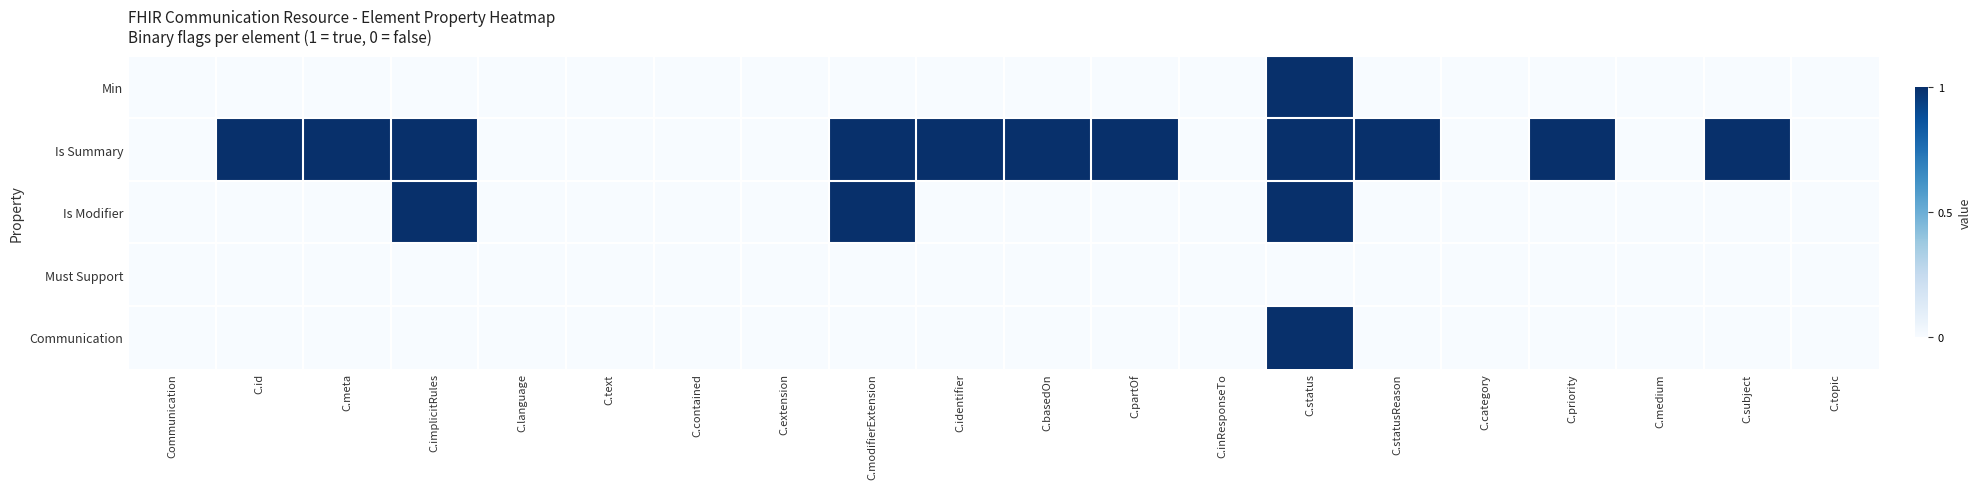

Between C.topic and C.extension, which is larger?

C.topic